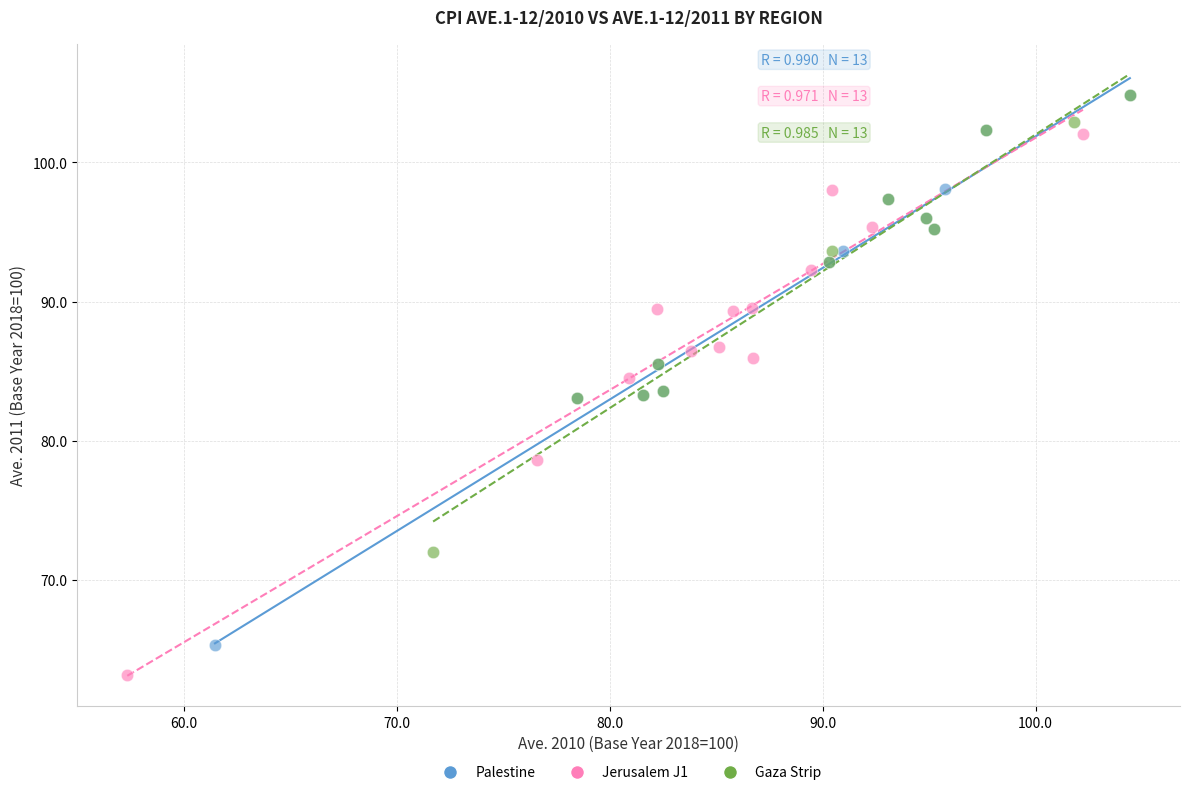

Which series has the largest Y range (max minus min)?

Palestine